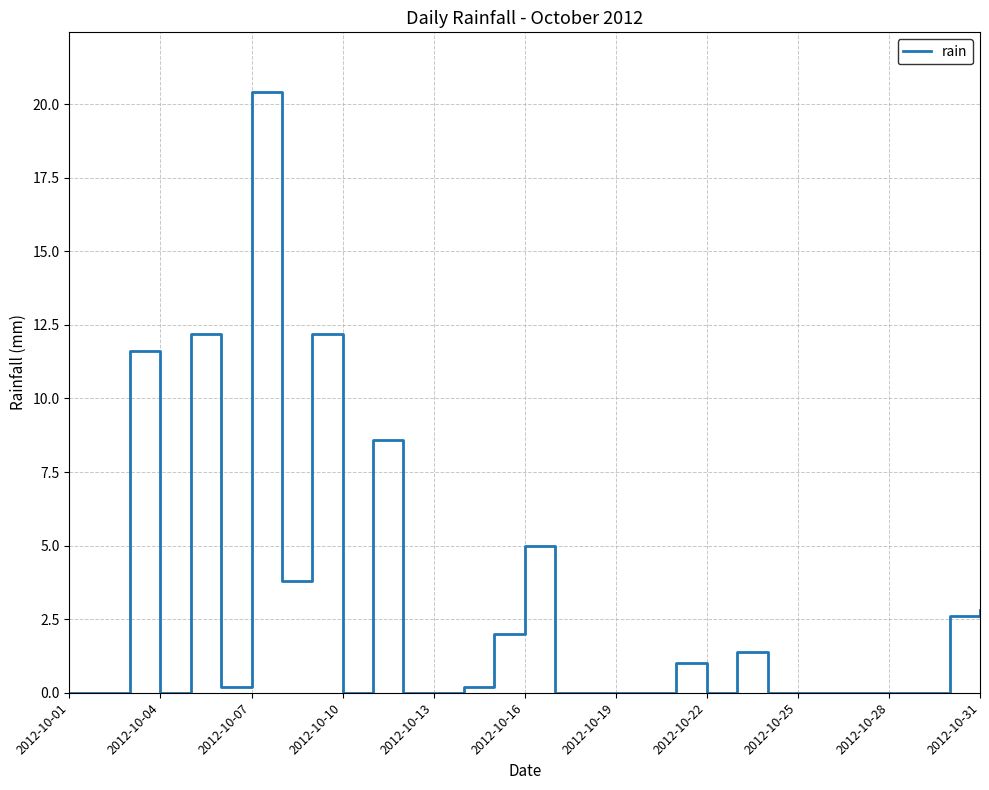

What is the difference between the maximum and minimum values?

20.4